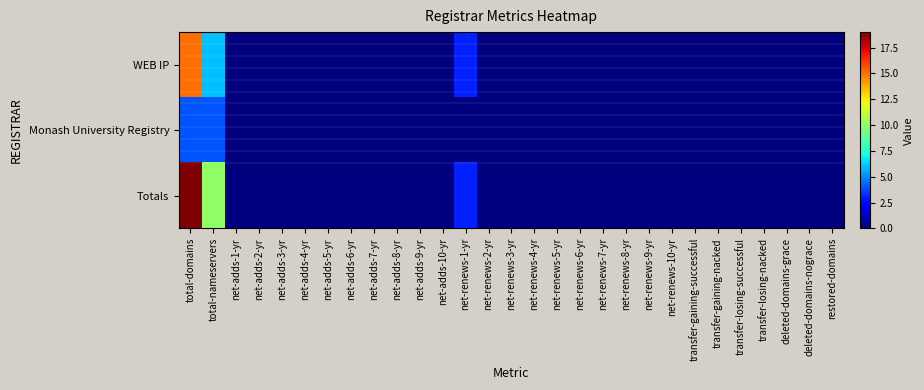

Reading right to left, what are all the values shown in this chart?

WEB IP: restored-domains=0	deleted-domains-nograce=0	deleted-domains-grace=0	transfer-losing-nacked=0	transfer-losing-successful=0	transfer-gaining-nacked=0	transfer-gaining-successful=0	net-renews-10-yr=0	net-renews-9-yr=0	net-renews-8-yr=0	net-renews-7-yr=0	net-renews-6-yr=0	net-renews-5-yr=0	net-renews-4-yr=0	net-renews-3-yr=0	net-renews-2-yr=0	net-renews-1-yr=3	net-adds-10-yr=0	net-adds-9-yr=0	net-adds-8-yr=0	net-adds-7-yr=0	net-adds-6-yr=0	net-adds-5-yr=0	net-adds-4-yr=0	net-adds-3-yr=0	net-adds-2-yr=0	net-adds-1-yr=0	total-nameservers=6	total-domains=15
Monash University Registry: restored-domains=0	deleted-domains-nograce=0	deleted-domains-grace=0	transfer-losing-nacked=0	transfer-losing-successful=0	transfer-gaining-nacked=0	transfer-gaining-successful=0	net-renews-10-yr=0	net-renews-9-yr=0	net-renews-8-yr=0	net-renews-7-yr=0	net-renews-6-yr=0	net-renews-5-yr=0	net-renews-4-yr=0	net-renews-3-yr=0	net-renews-2-yr=0	net-renews-1-yr=0	net-adds-10-yr=0	net-adds-9-yr=0	net-adds-8-yr=0	net-adds-7-yr=0	net-adds-6-yr=0	net-adds-5-yr=0	net-adds-4-yr=0	net-adds-3-yr=0	net-adds-2-yr=0	net-adds-1-yr=0	total-nameservers=4	total-domains=4
Totals: restored-domains=0	deleted-domains-nograce=0	deleted-domains-grace=0	transfer-losing-nacked=0	transfer-losing-successful=0	transfer-gaining-nacked=0	transfer-gaining-successful=0	net-renews-10-yr=0	net-renews-9-yr=0	net-renews-8-yr=0	net-renews-7-yr=0	net-renews-6-yr=0	net-renews-5-yr=0	net-renews-4-yr=0	net-renews-3-yr=0	net-renews-2-yr=0	net-renews-1-yr=3	net-adds-10-yr=0	net-adds-9-yr=0	net-adds-8-yr=0	net-adds-7-yr=0	net-adds-6-yr=0	net-adds-5-yr=0	net-adds-4-yr=0	net-adds-3-yr=0	net-adds-2-yr=0	net-adds-1-yr=0	total-nameservers=10	total-domains=19